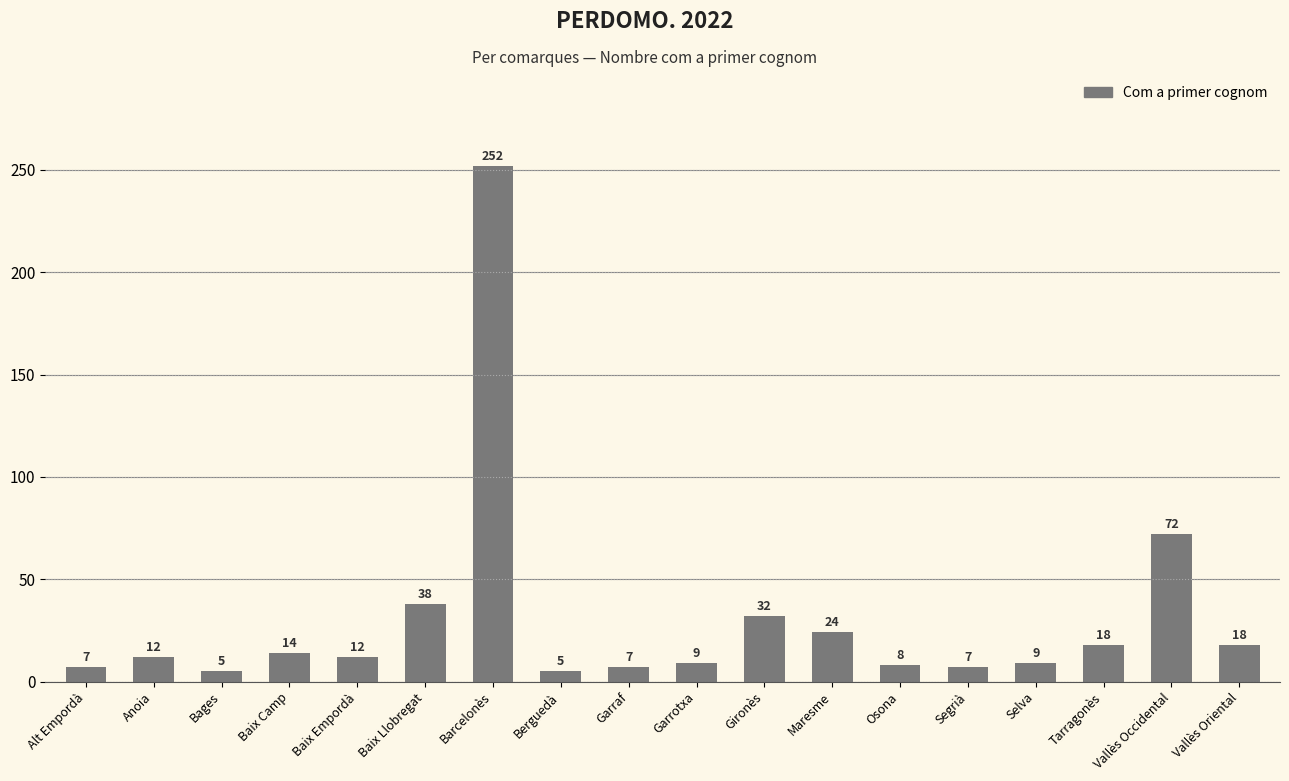

What is the ratio of the value at Garrotxa to the value at Berguedà?

1.8